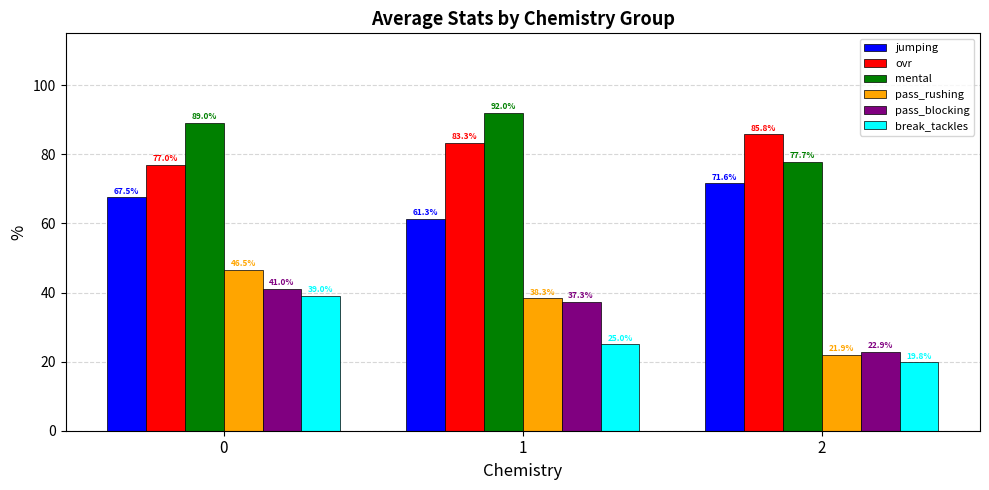

The pass_blocking series shows 63.3 at 1. True or false?

False